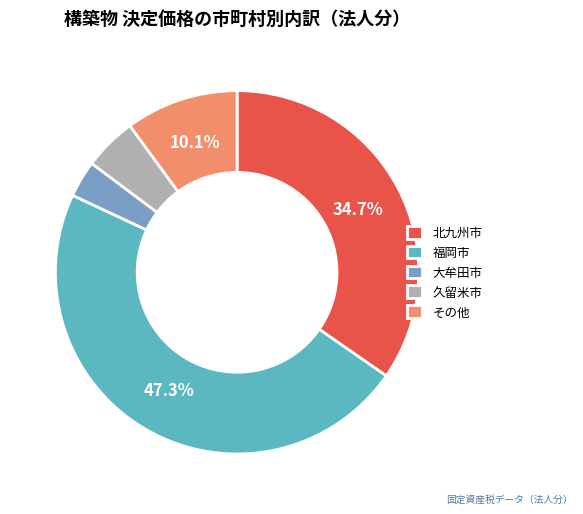

Is the sum of 大牟田市 and 久留米市 greater than half?

No